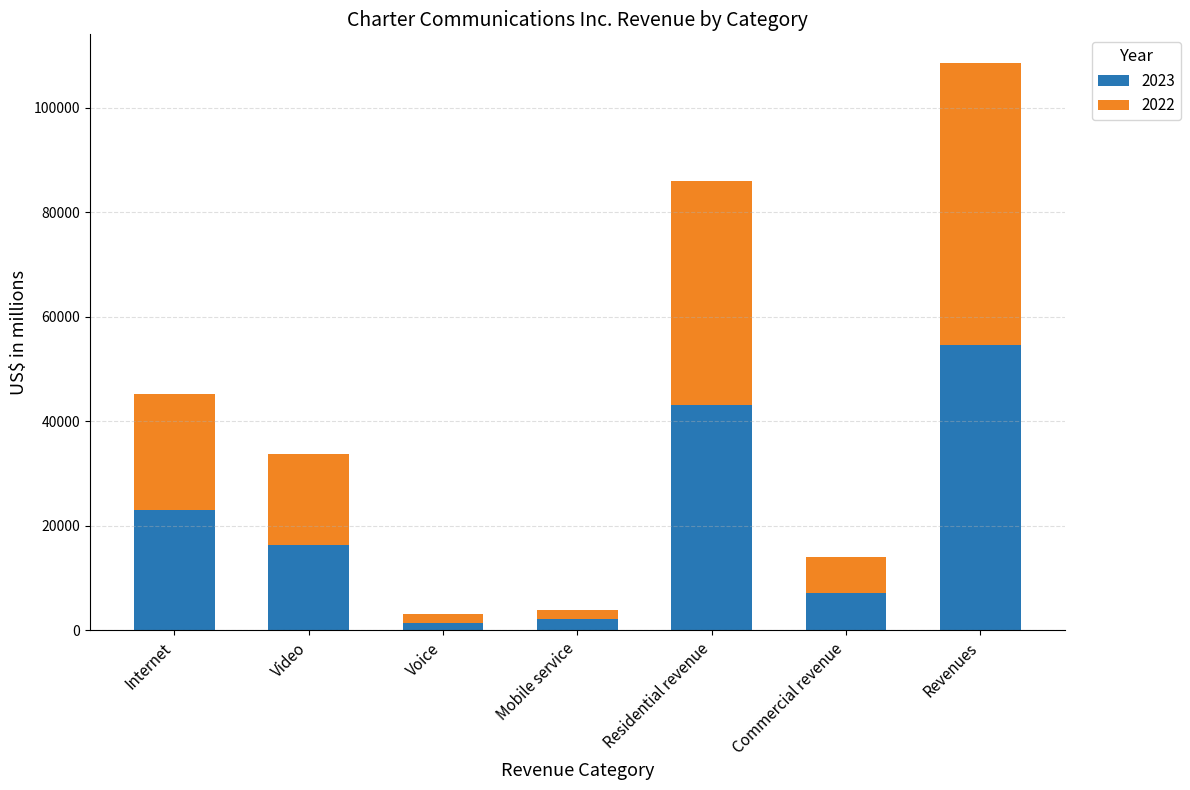

The value of 2023 at Video is 4911. True or false?

False